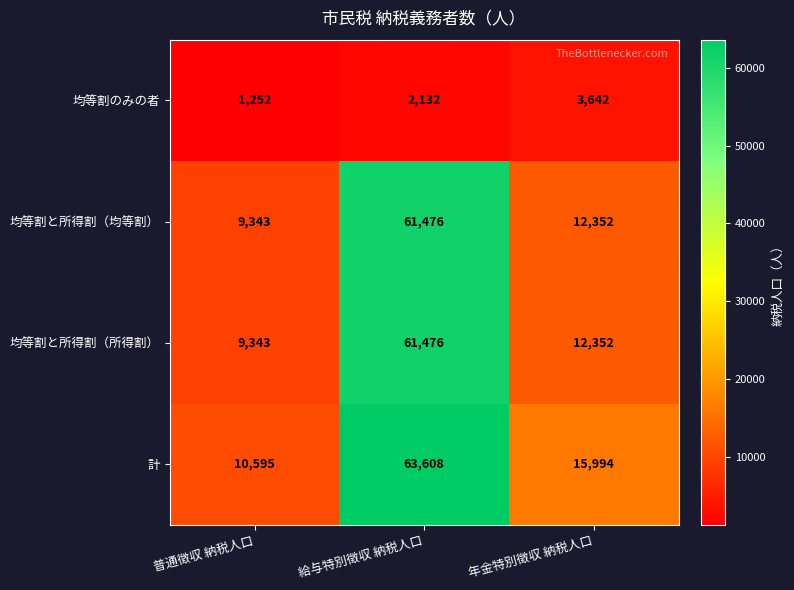

Reading left to right, list all the values displayed in this chart.

均等割のみの者: 1252	2132	3642
均等割と所得割（均等割）: 9343	61476	12352
均等割と所得割（所得割）: 9343	61476	12352
計: 10595	63608	15994